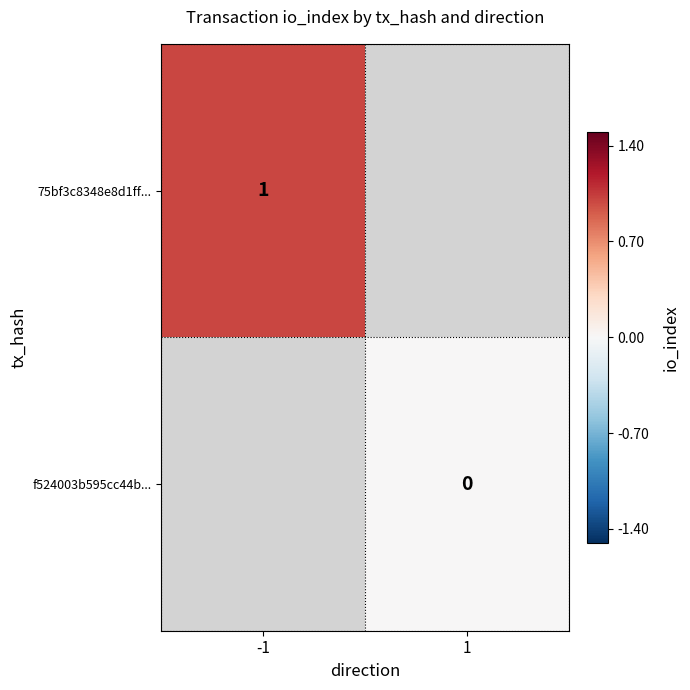

The 75bf3c8348e8d1ff... series shows 1 at -1. True or false?

True